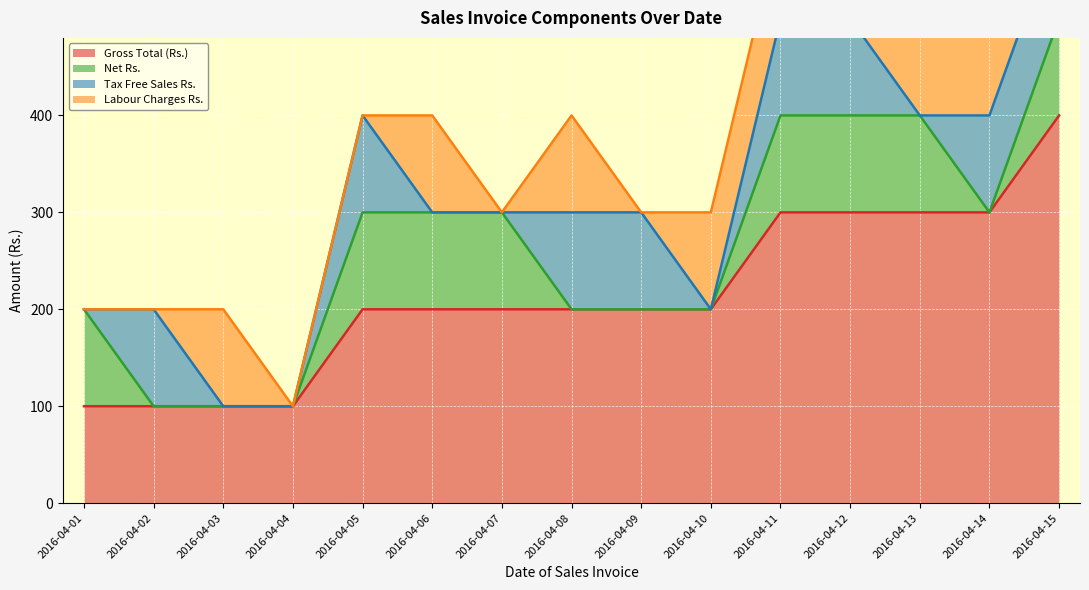

What is the difference between the maximum and minimum values in the Net Rs. series?

100